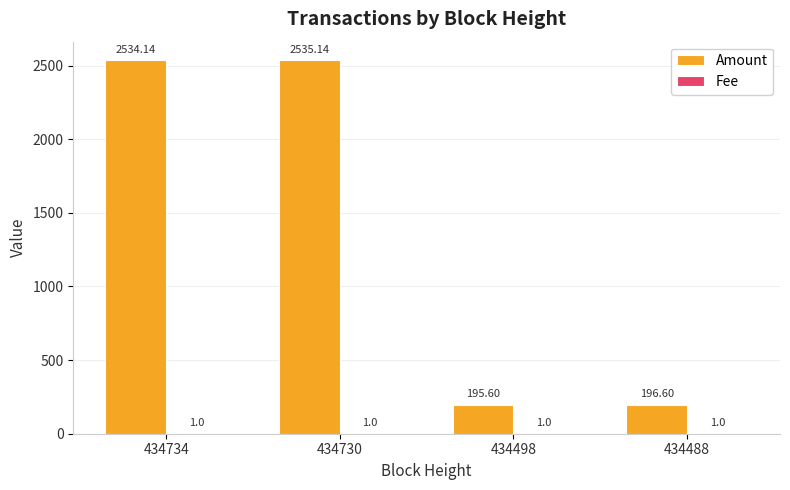

How many groups of bars are there?

4